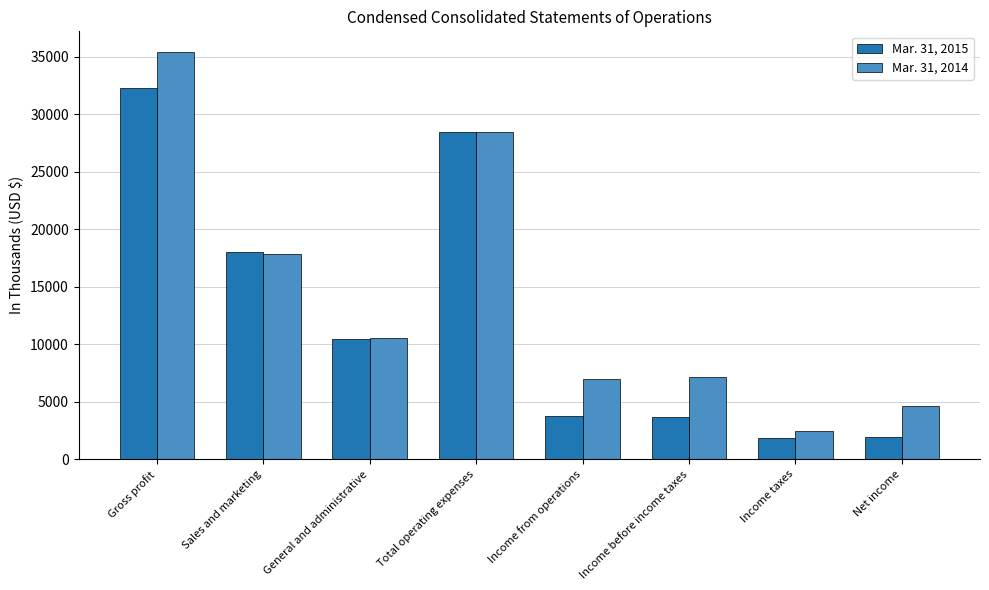

True or false: Mar. 31, 2014 has a value of 28421 at Total operating expenses.

True